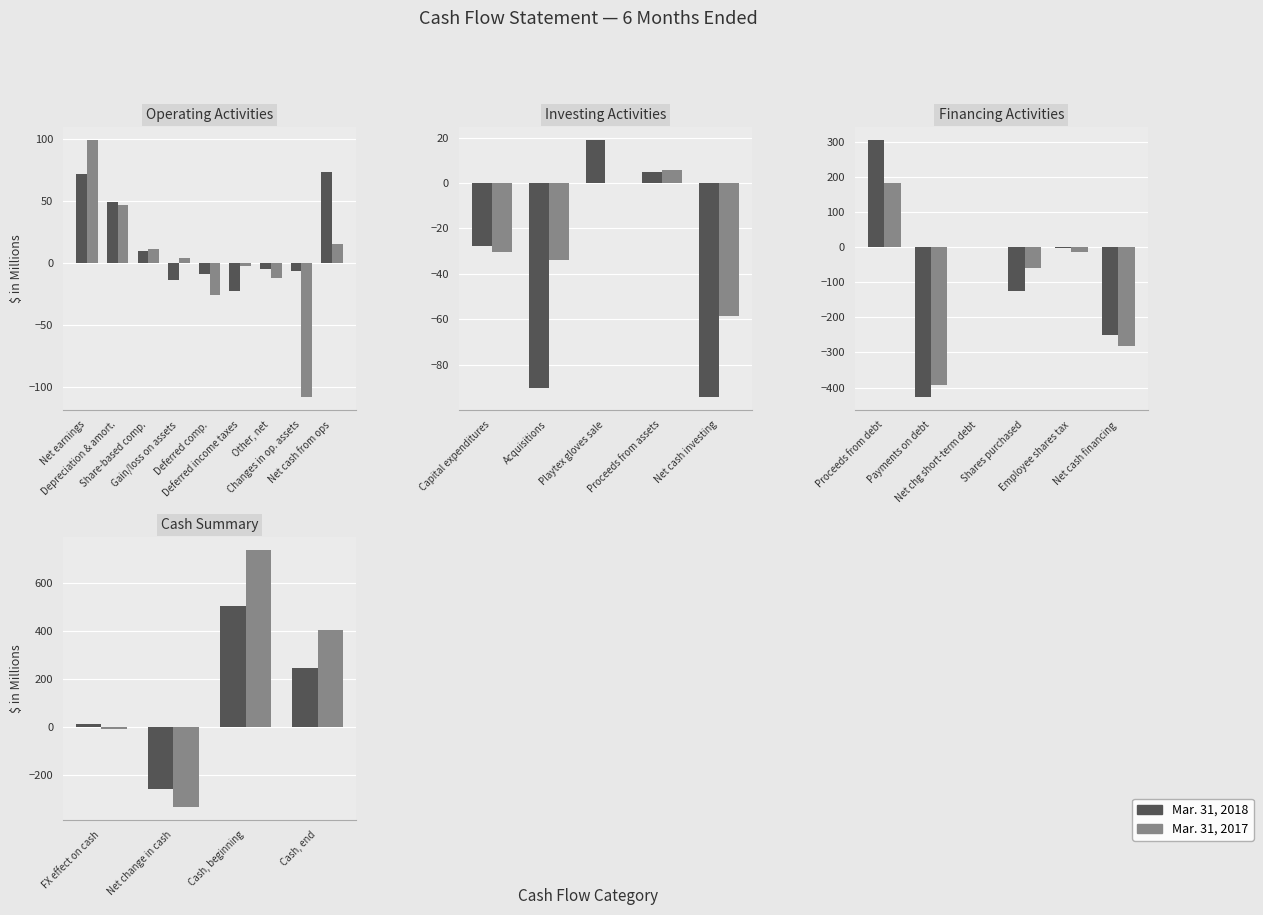

Count the number of data series in this chart.

2